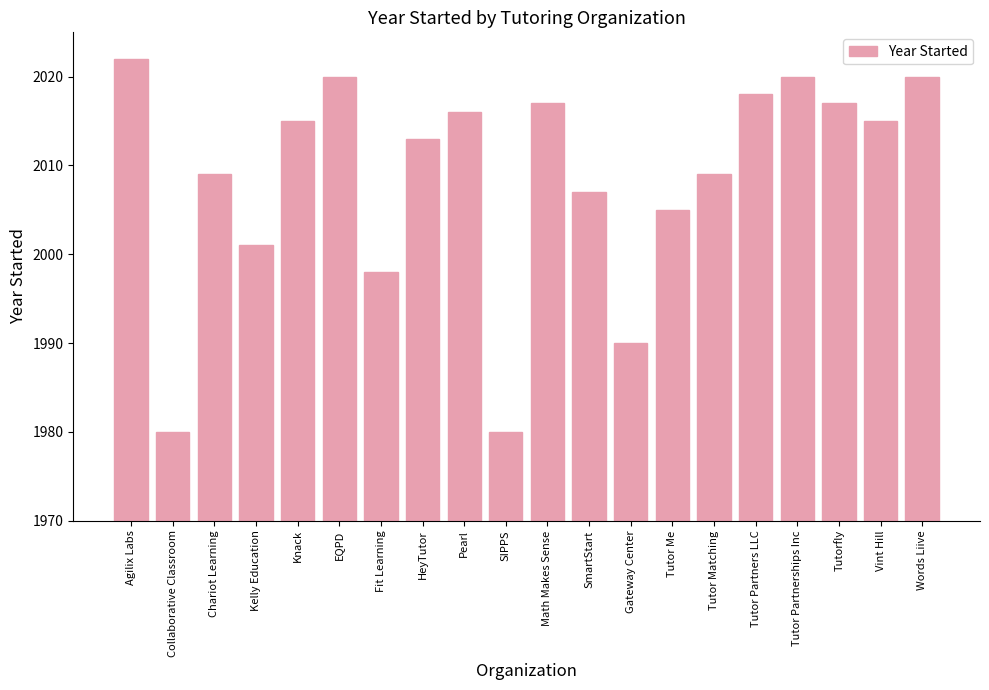

What is the smallest value displayed?

1980